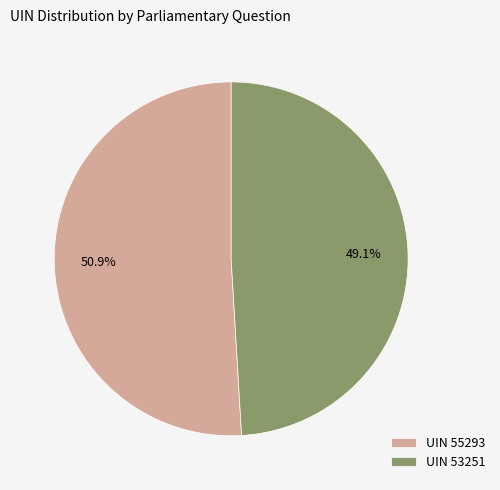

Which category has the biggest portion of the pie?

UIN 55293